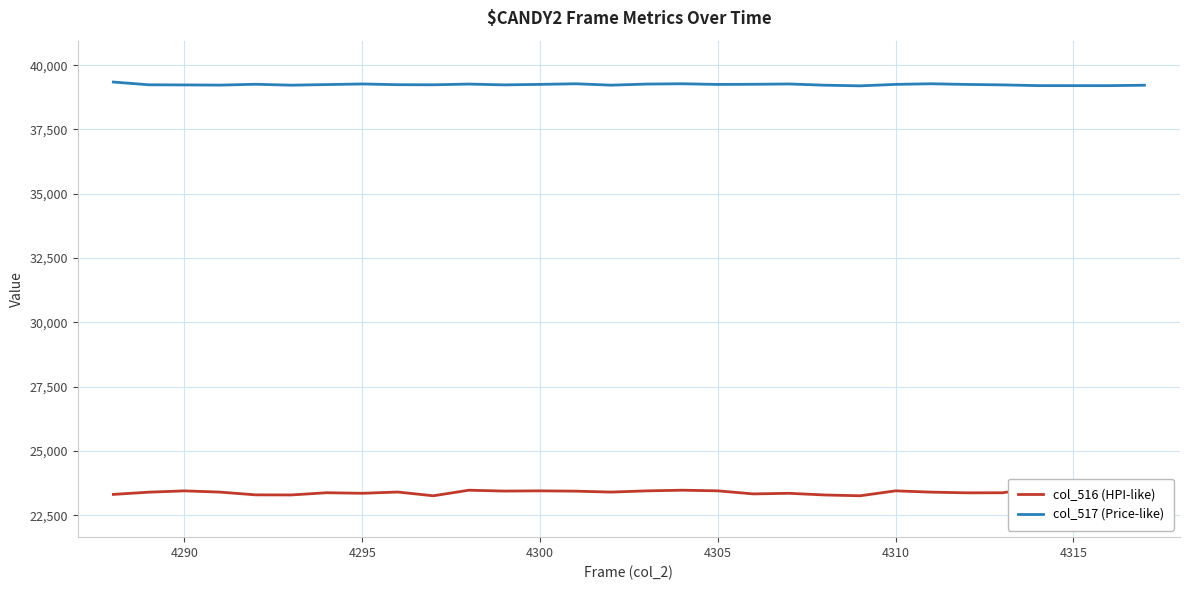

What is the maximum value for col_517 (Price-like)?

39344